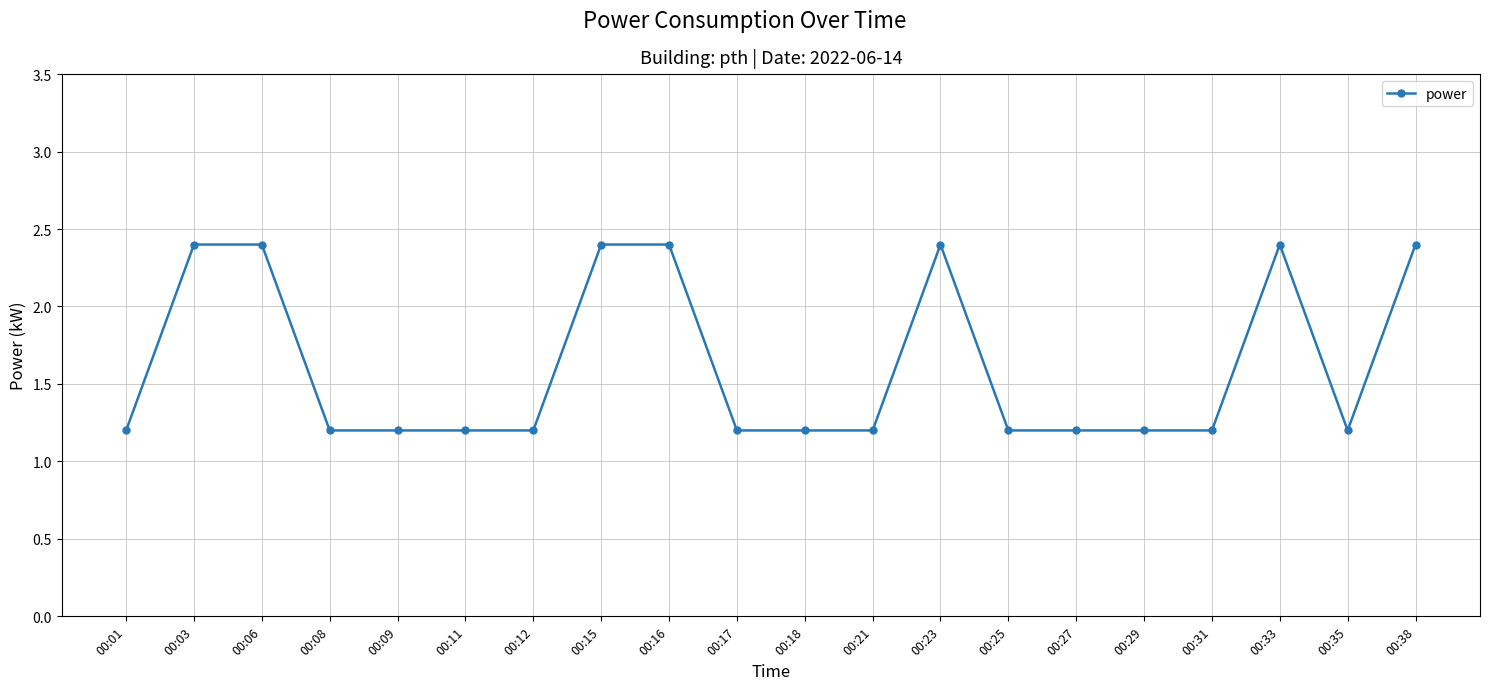

What is the value of the 6th point from the left?

1.2